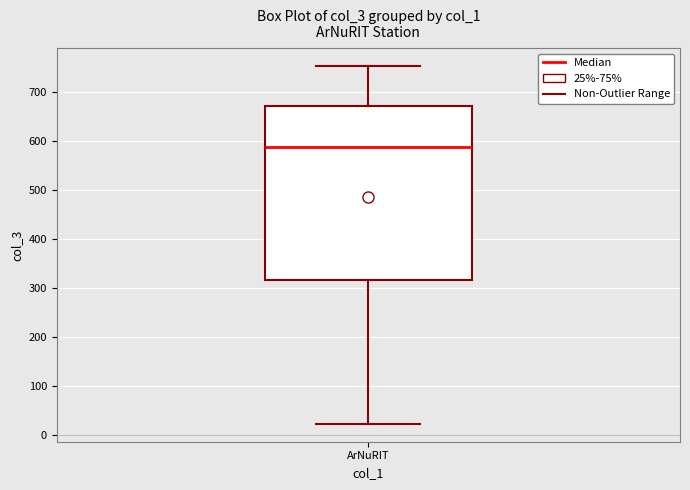

Transcribe this box plot: give where the median line is, the range the box spans, and where the two whiskers end, as read against the y-axis. The values are not printed on the chart, so give them approximately, as read against the axis.

median 590, box 320 to 670, whiskers 20 to 750